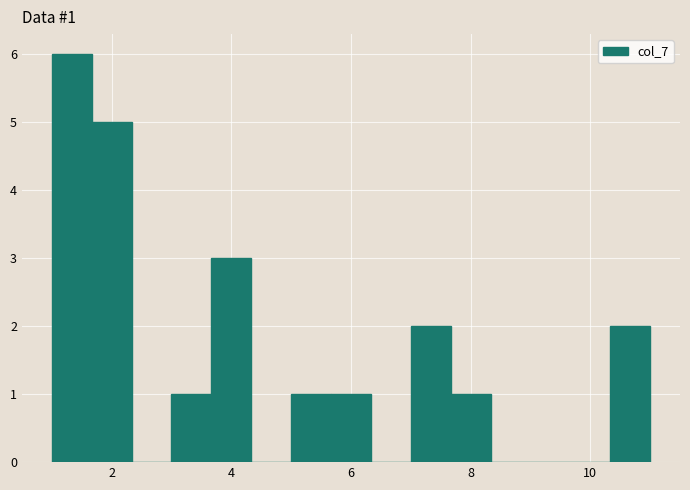

Around what value on the x-axis is the tallest bar? Give the approximate position of its centre, as read against the axis.

1.4